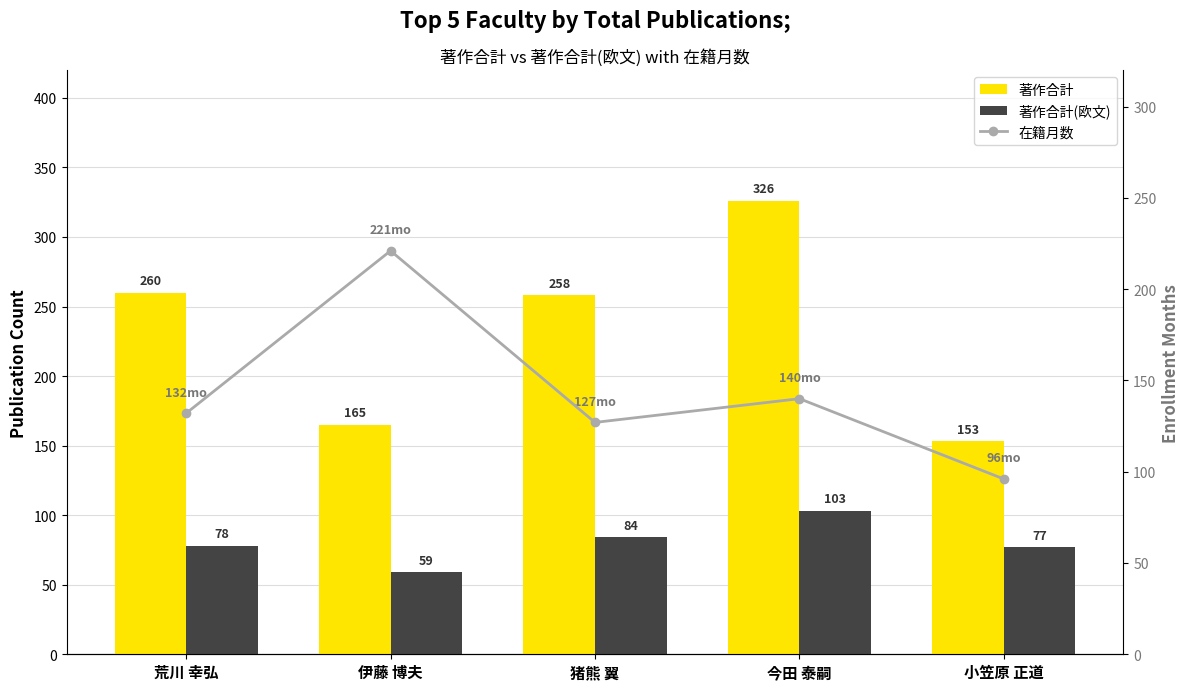

What is the approximate value of 著作合計(欧文) at 今田 泰嗣?

103